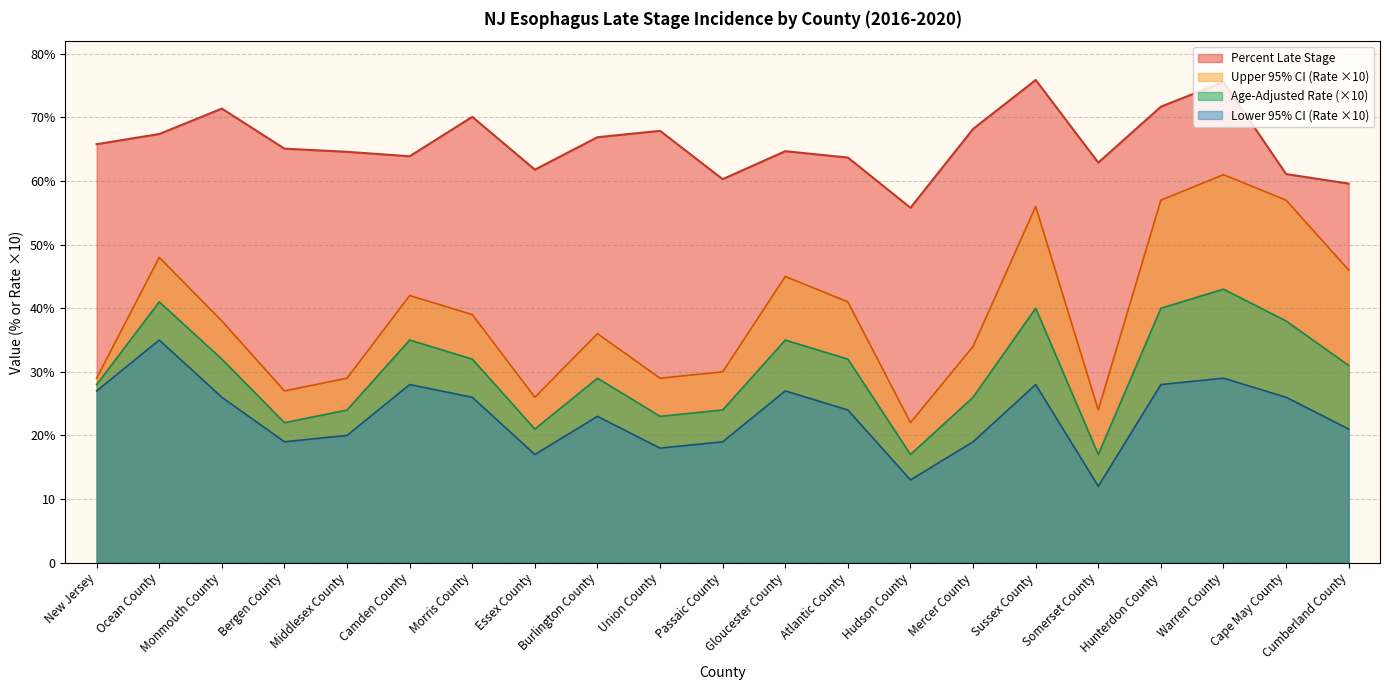

Between Ocean County and Gloucester County, which series saw the biggest shift?

Lower 95% CI (Rate ×10)